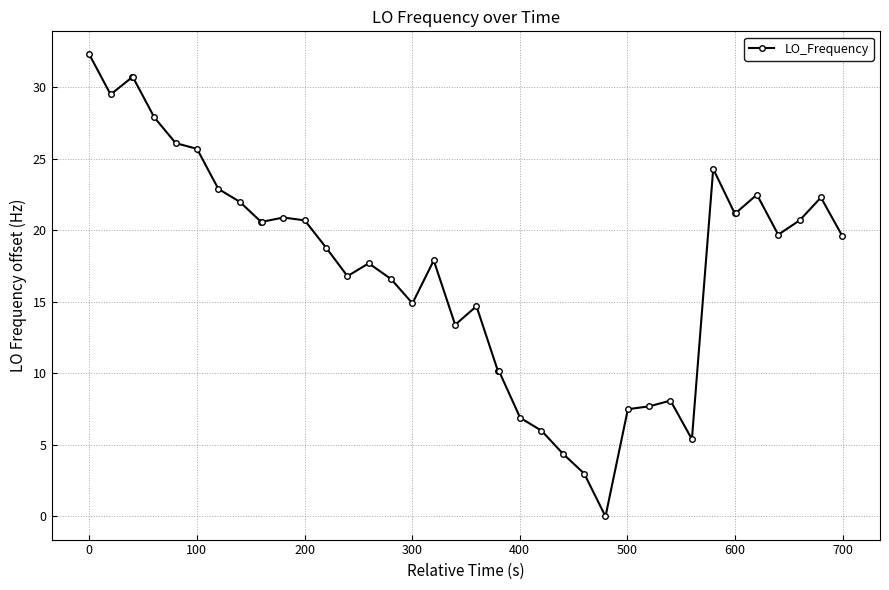

What is the sum of all values?

702.3